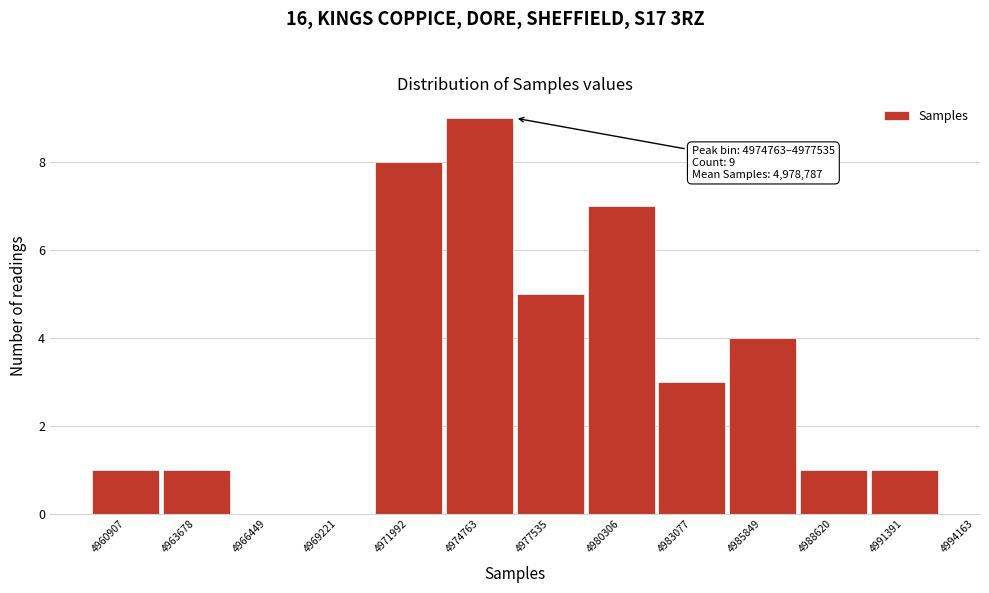

Reading right to left, what are all the values shown in this chart?

4991391=1	4988620=1	4985849=4	4983077=3	4980306=7	4977535=5	4974763=9	4971992=8	4969221=0	4966449=0	4963678=1	4960907=1